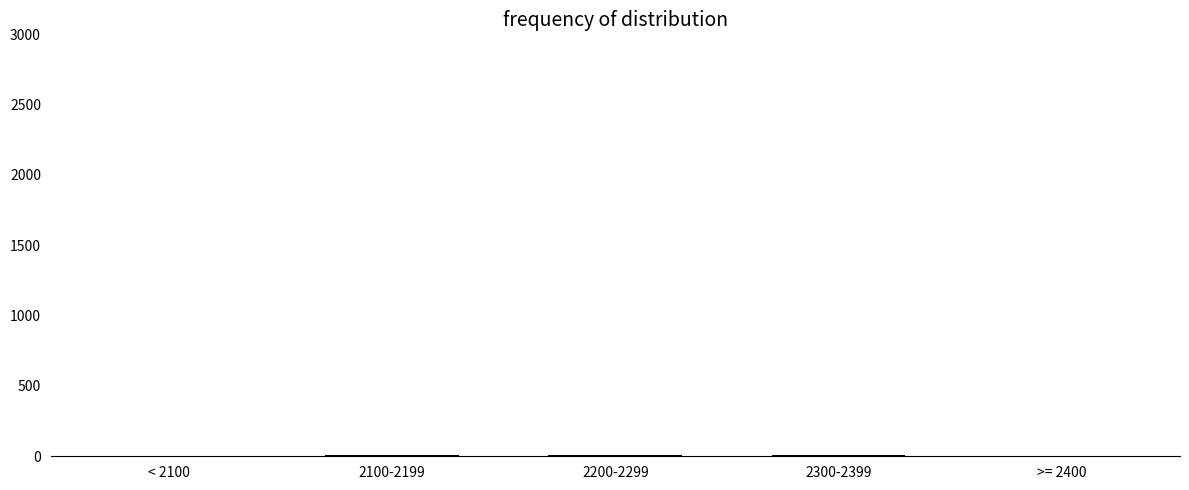

True or false: the data shows 8 at 2300-2399.

True